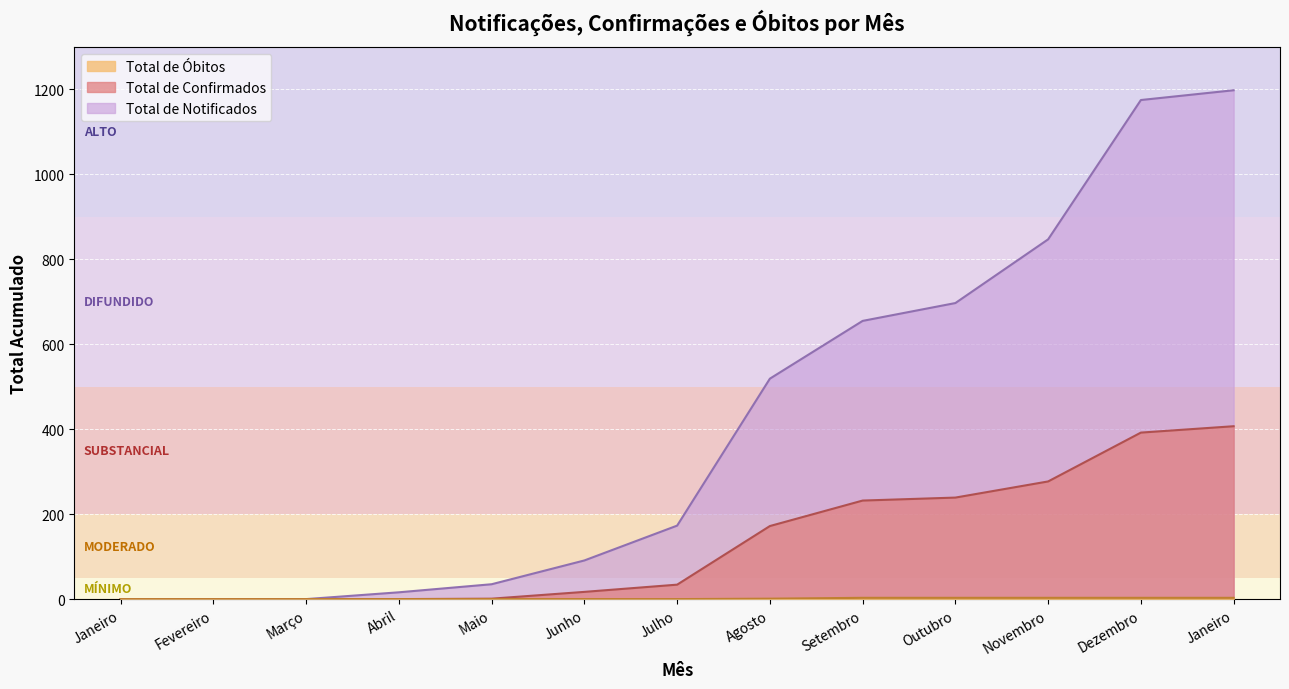

How many distinct data groups are displayed?

3